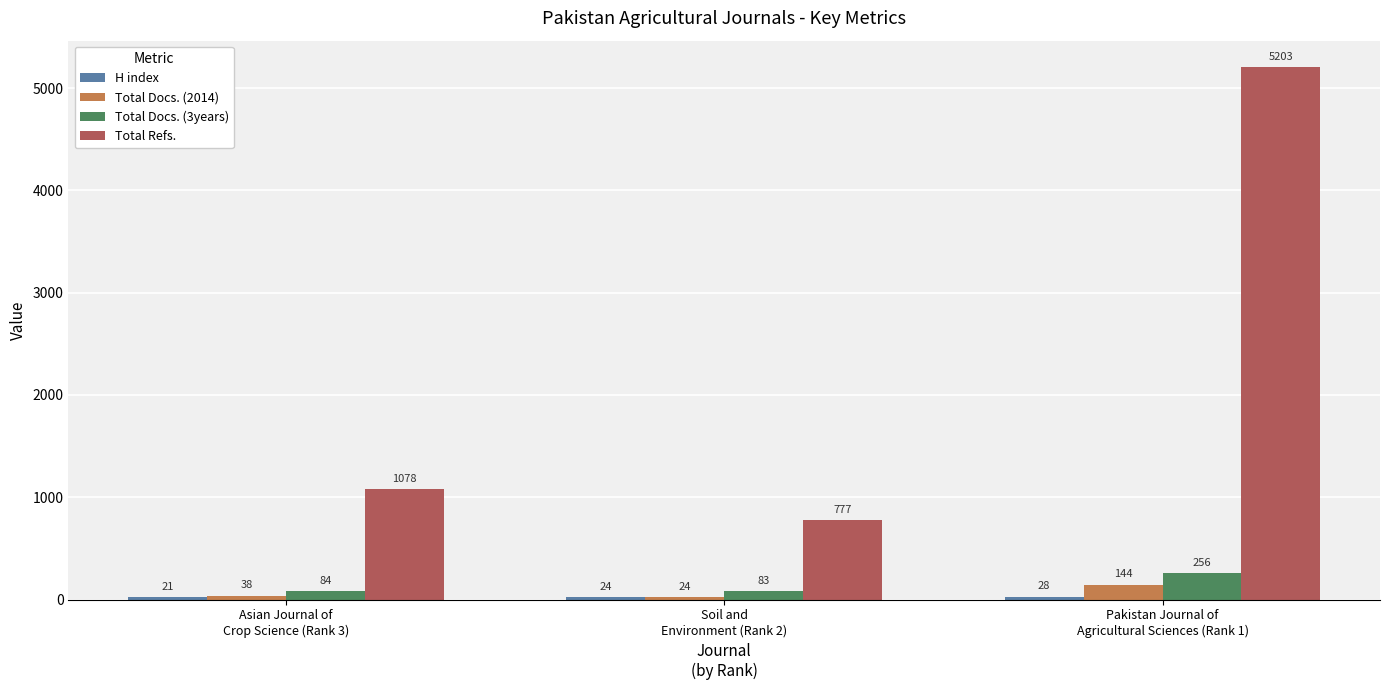

Which series has the largest range (max minus min)?

Total Refs.